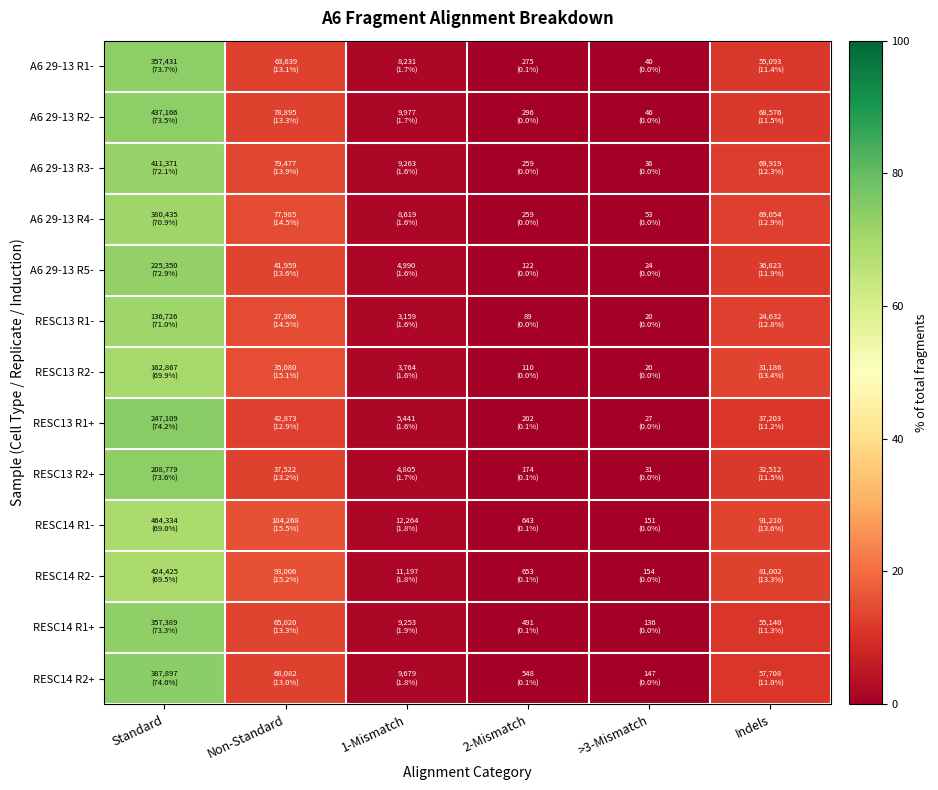

Which category has the lowest value across all series?

>3-Mismatch